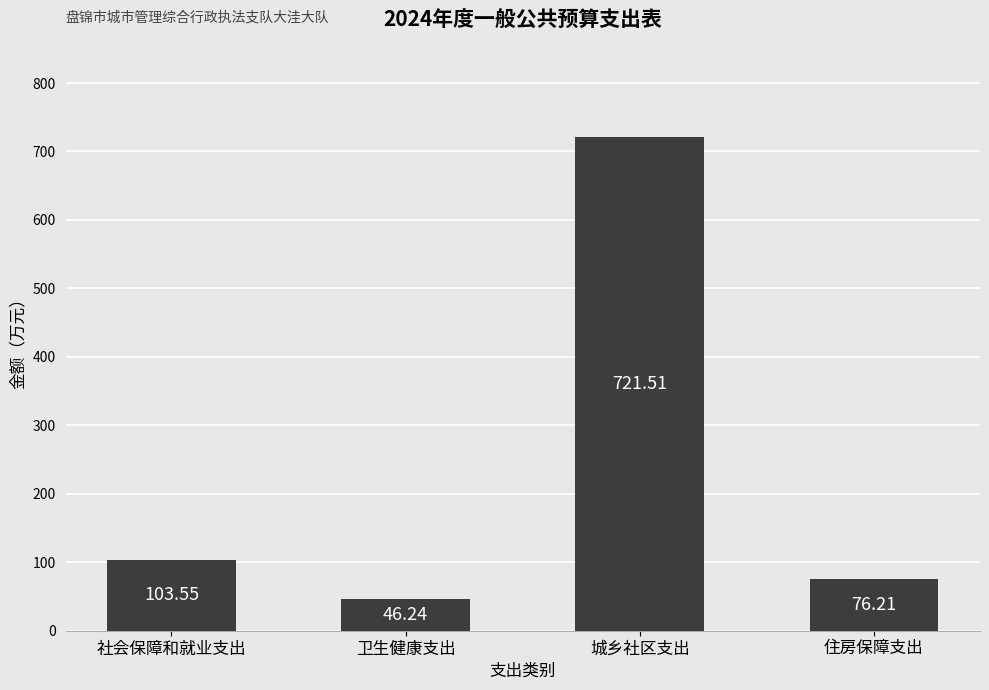

What is the label of the 1st bar from the left?

社会保障和就业支出